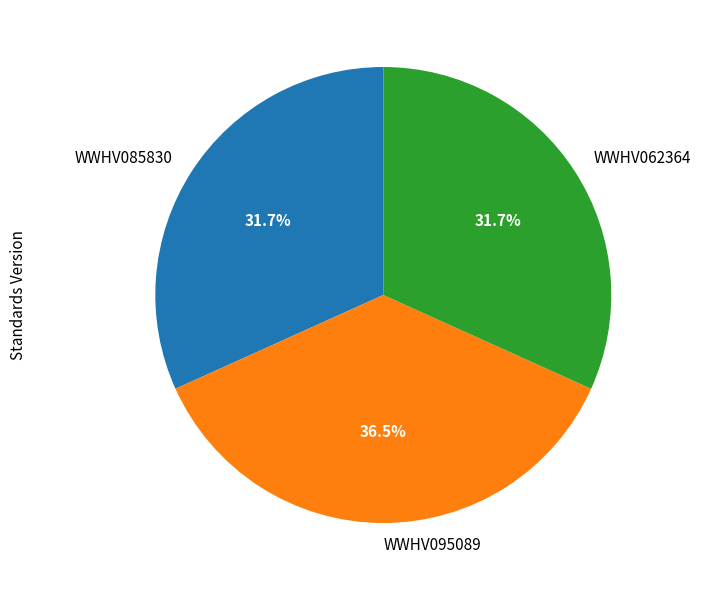

How many segments does this pie chart have?

3